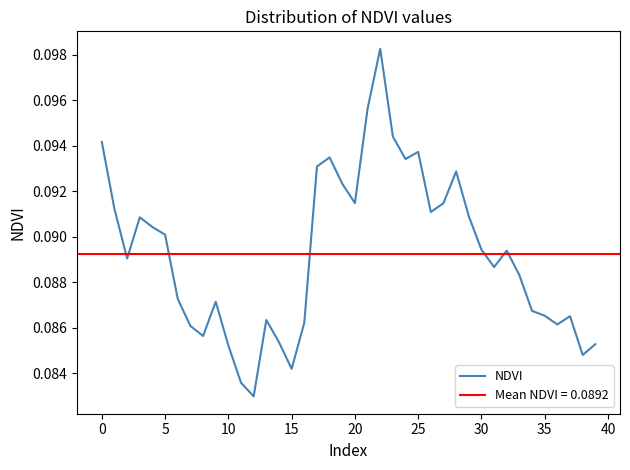

What is the average value?

0.1